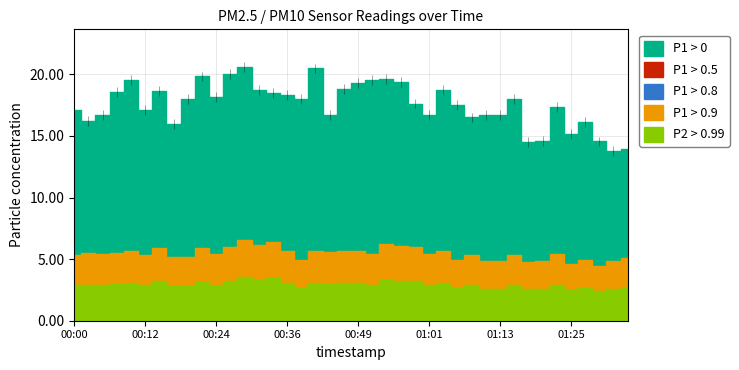

Which series has the largest total across all categories?

P1